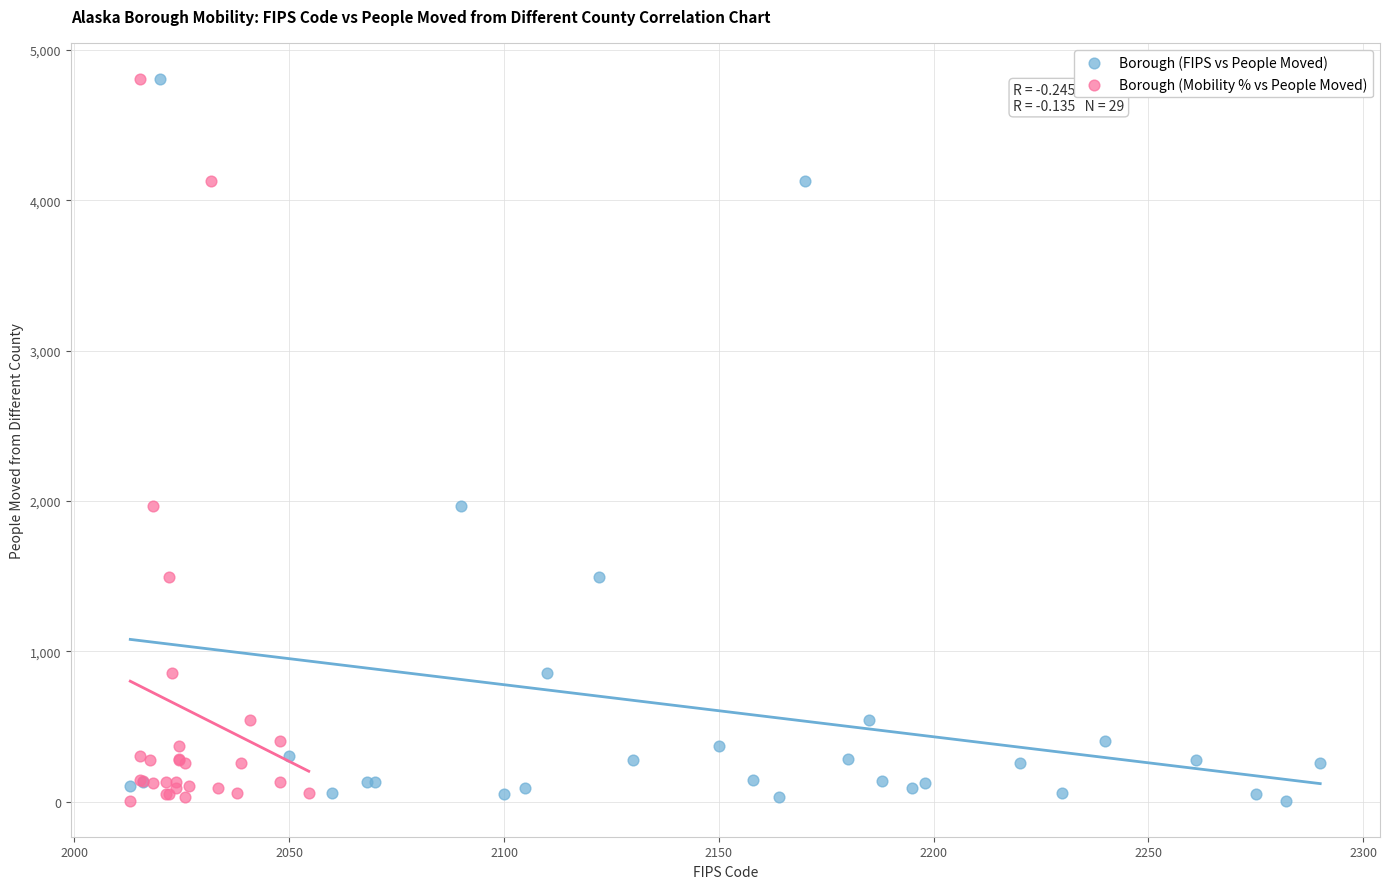

What are all the series names shown in the legend?

Borough (FIPS vs People Moved), Borough (Mobility % vs People Moved)